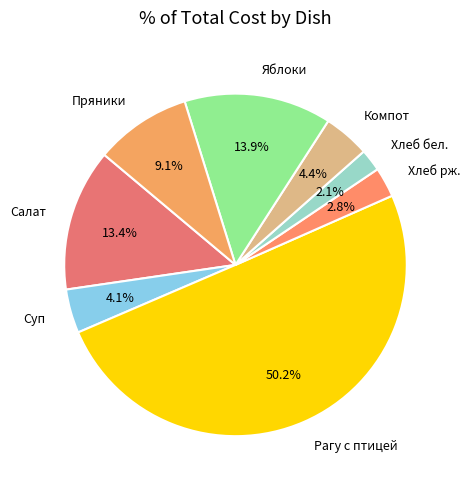

What is the majority slice?

Рагу с птицей